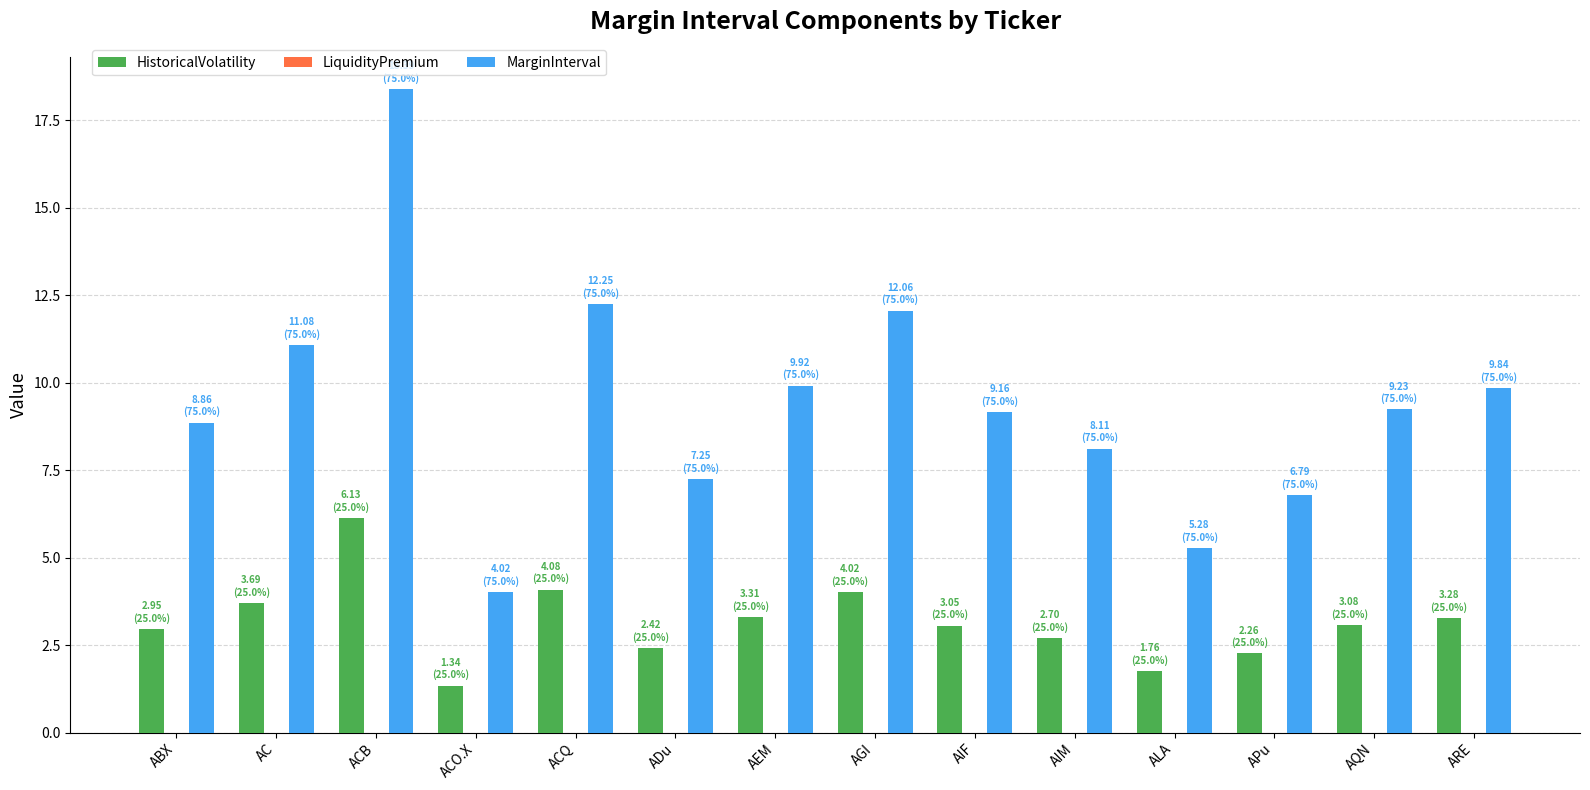

What is the lowest value of the HistoricalVolatility series?

1.3